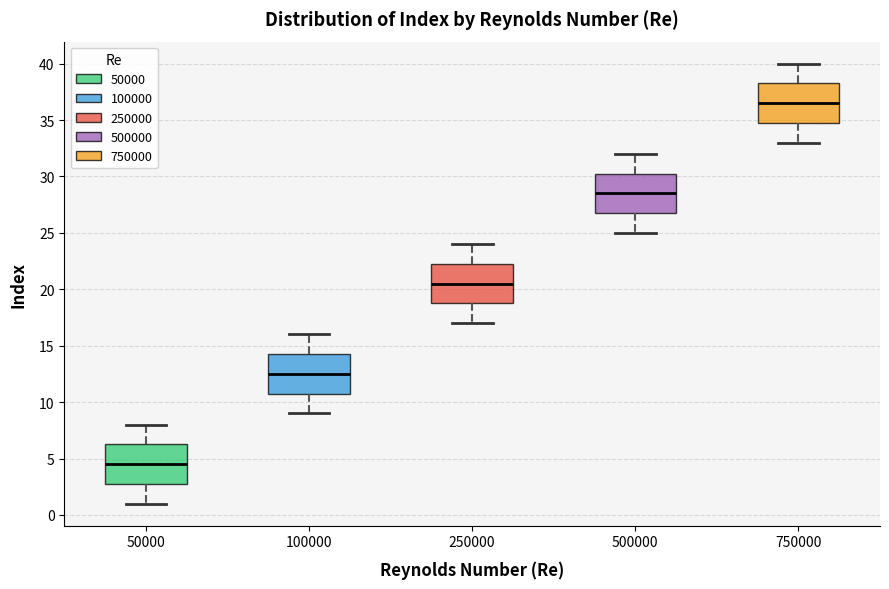

Reading left to right, read every box against the y-axis: the position of its median line, the range the box covers, and the ends of its whiskers. The values are not printed on the chart, so give them approximately, as read against the axis.

50000: median 4.5, box 3.0 to 6.5, whiskers 1.0 to 8.0
100000: median 12.5, box 11.0 to 14.5, whiskers 9.0 to 16.0
250000: median 20.5, box 19.0 to 22.5, whiskers 17.0 to 24.0
500000: median 28.5, box 27.0 to 30.5, whiskers 25.0 to 32.0
750000: median 36.5, box 35.0 to 38.5, whiskers 33.0 to 40.0